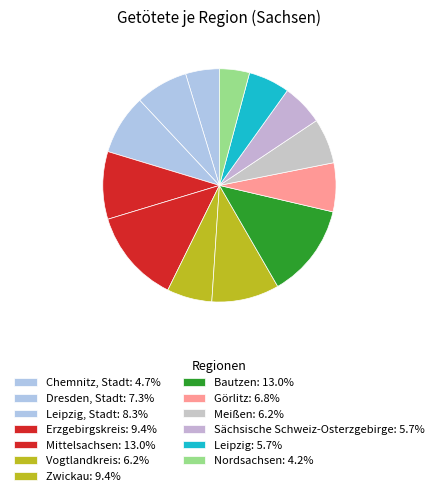

To the nearest percent, what is the average slice percentage?

8%